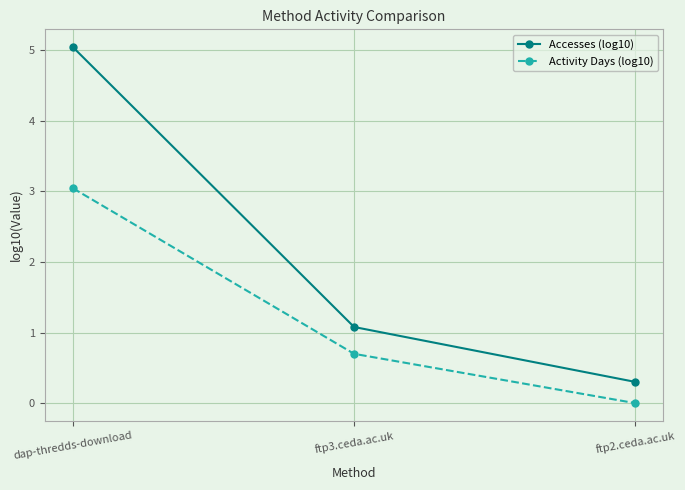

What is the average value of the Accesses (log10) series?

2.1